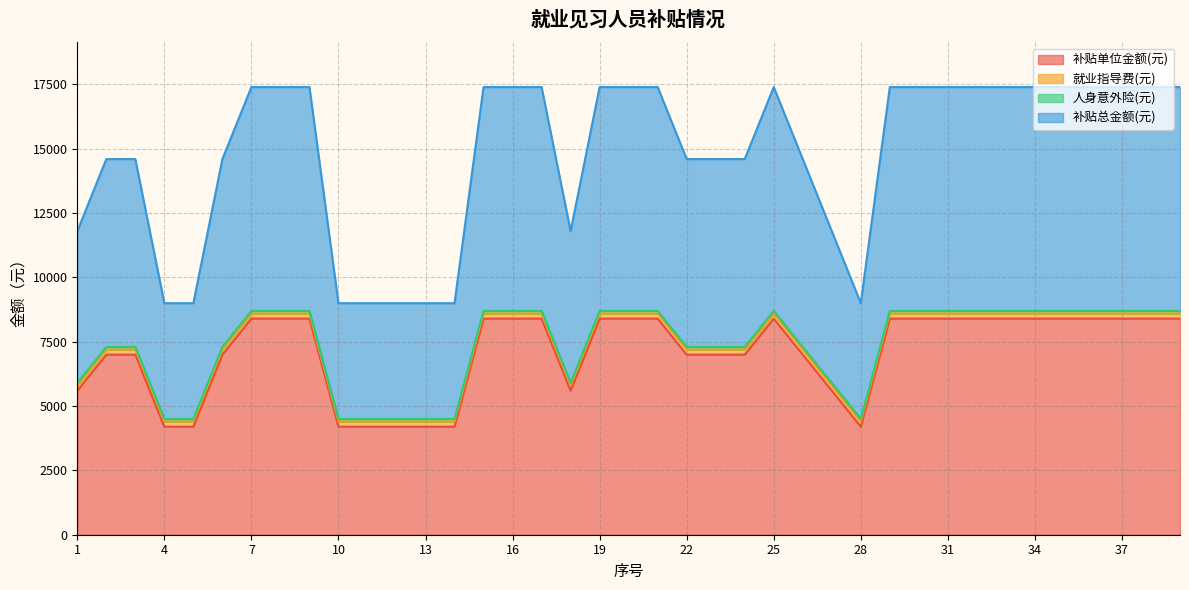

What is the highest value of the 补贴单位金额(元) series?

8400